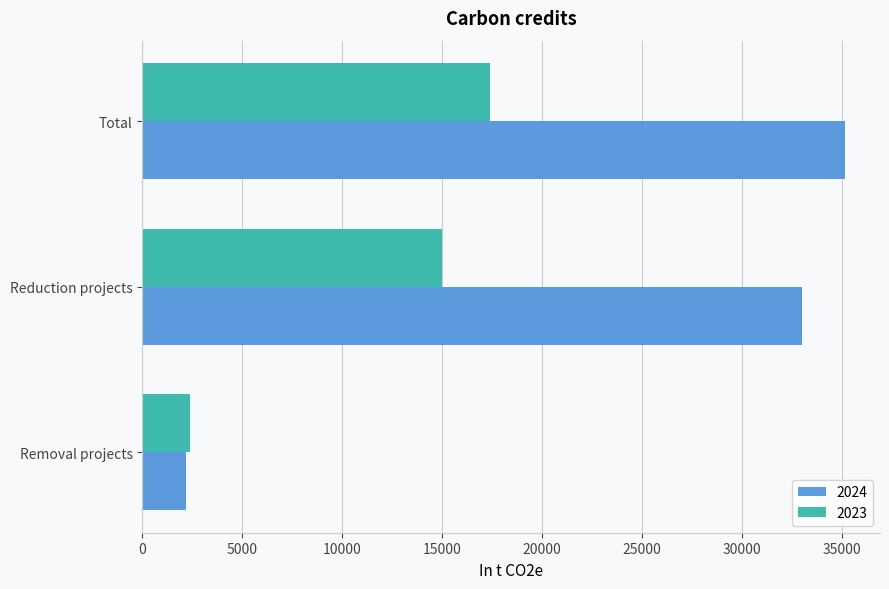

What is the average value of the 2023 series?

11600